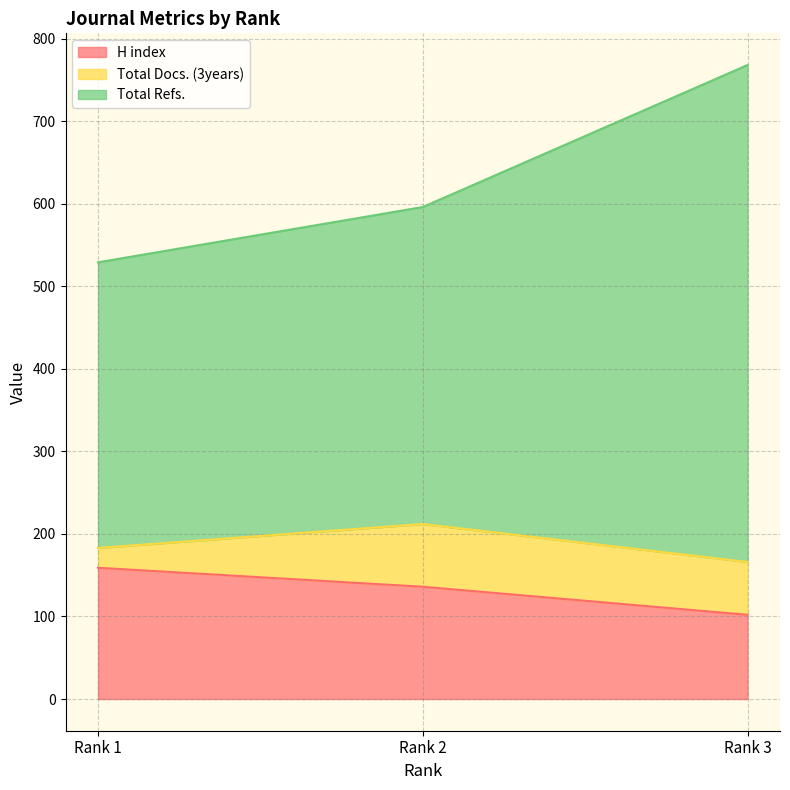

The value of H index at Rank 1 is 159. True or false?

True